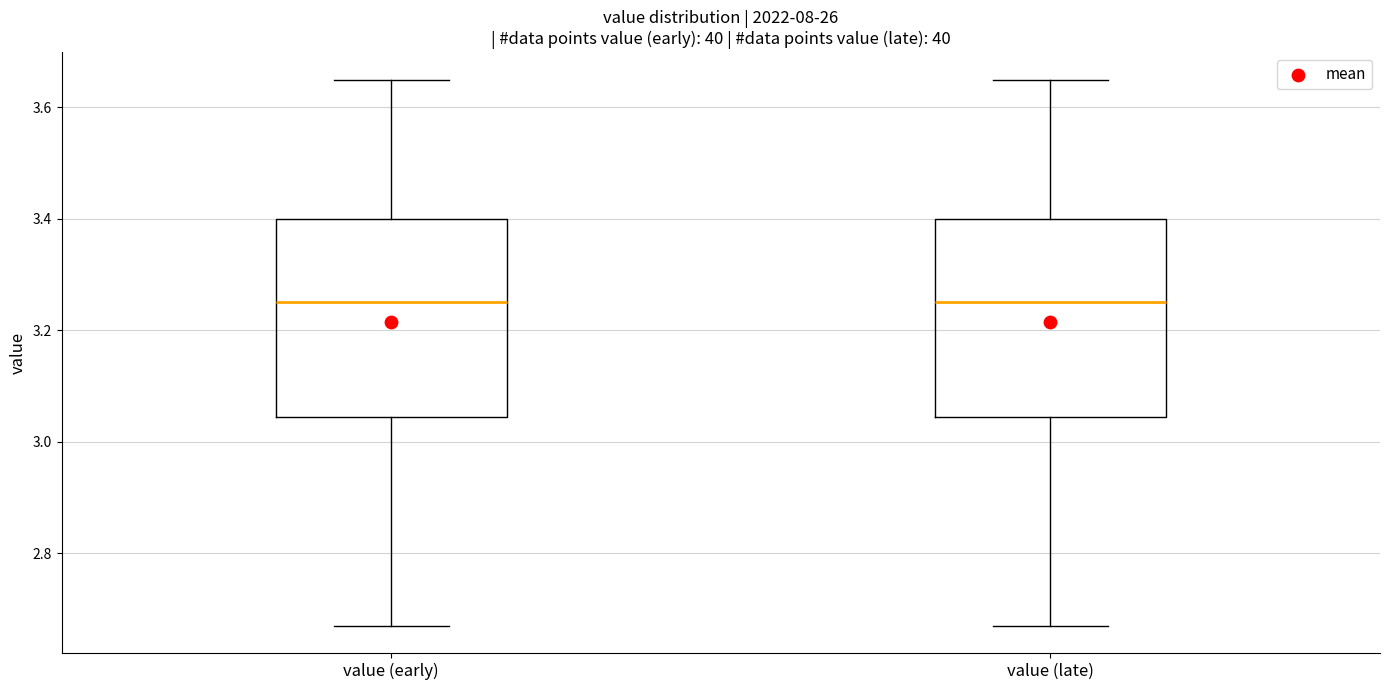

Where is the lower edge of the box for value (early) on the y-axis? The values are not printed on the chart, so give them approximately, as read against the axis.

3.04